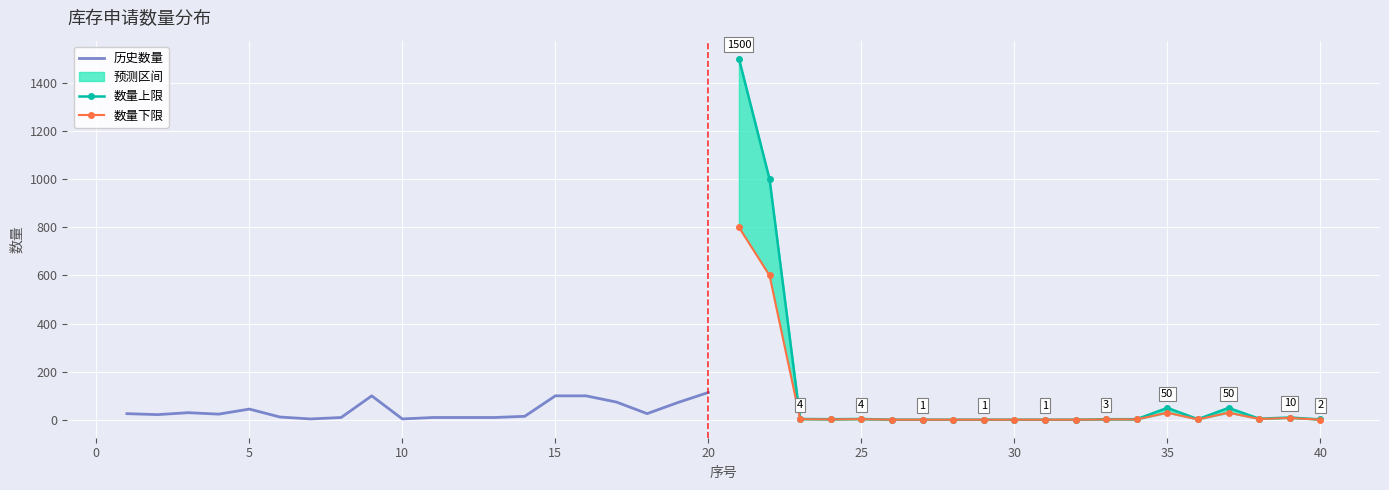

How many data points in 数量下限 are above 2?

8